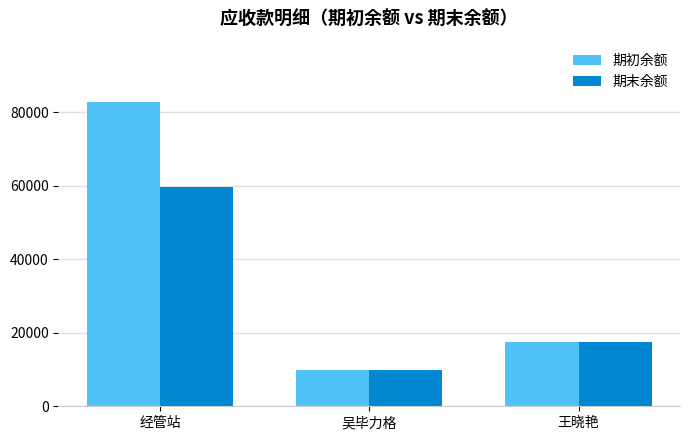

What is the label of the 2nd bar from the right?

吴毕力格